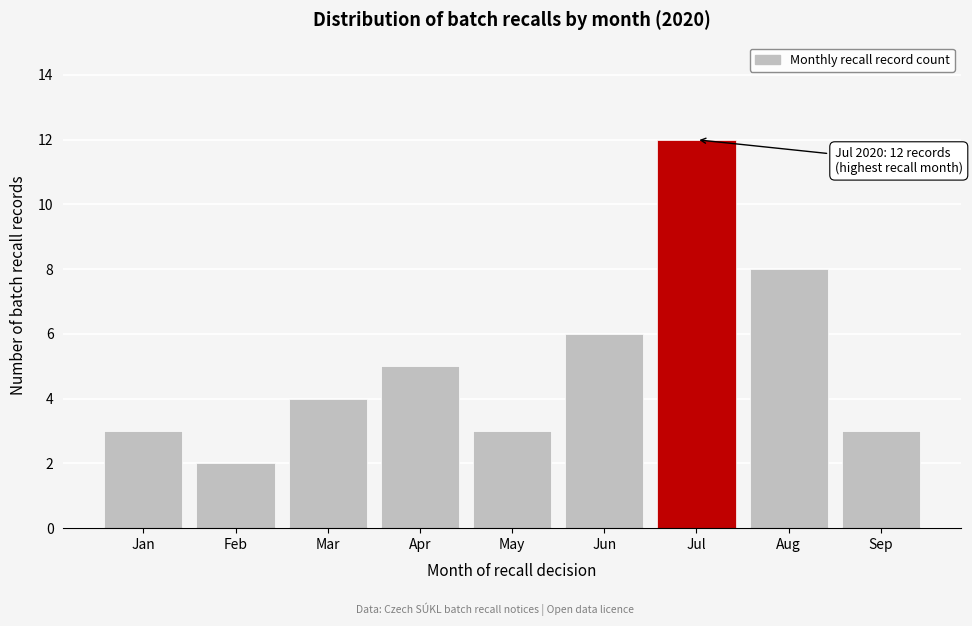

Reading right to left, extract all data points from this chart.

Sep=3	Aug=8	Jul=12	Jun=6	May=3	Apr=5	Mar=4	Feb=2	Jan=3